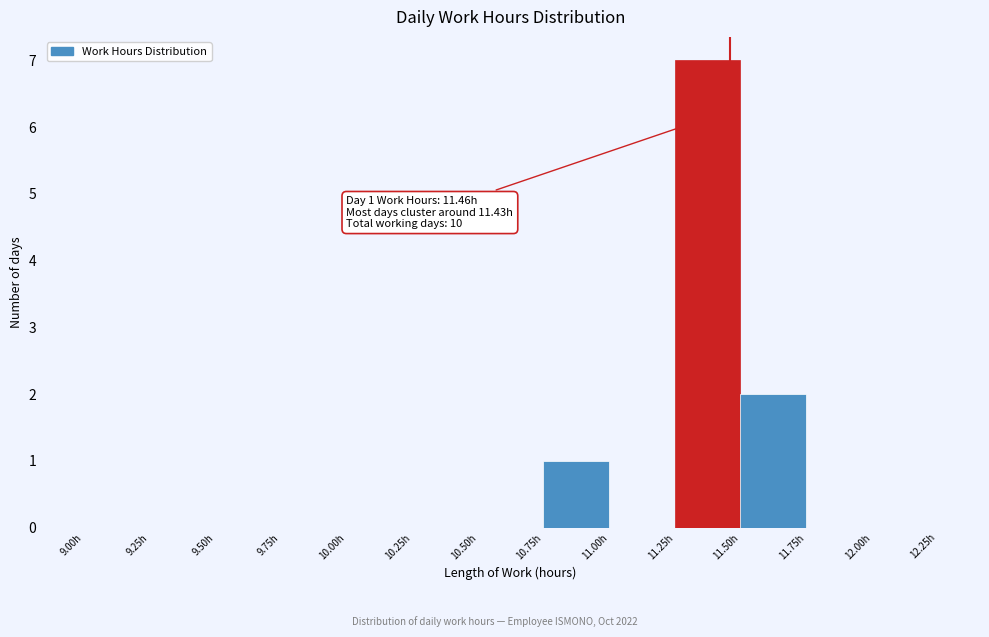

Over which range of the x-axis is the bar tallest?

11.25 to 11.50